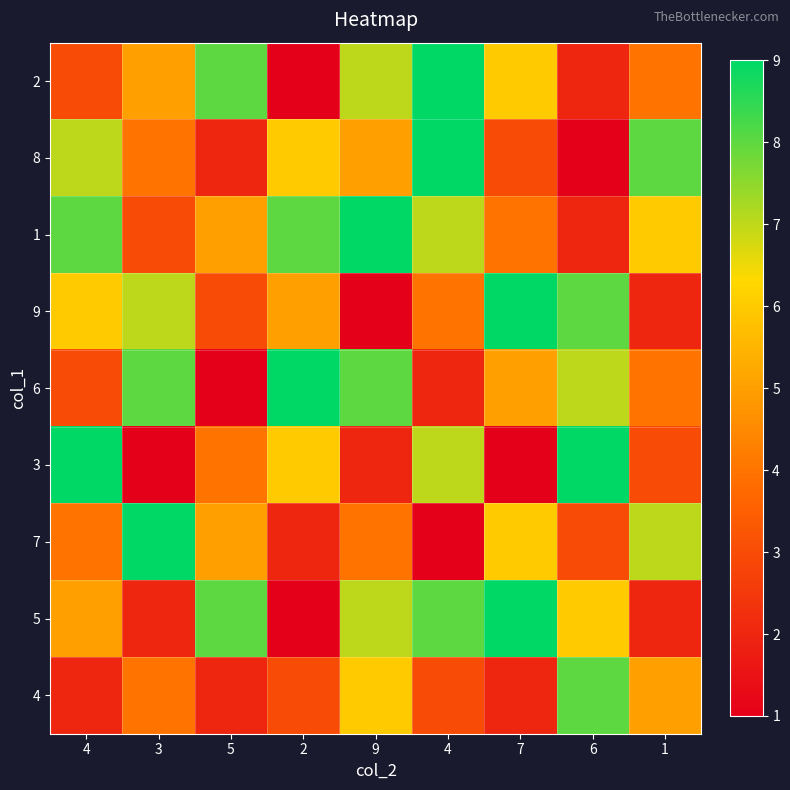

Which has a higher value, 7 or 6?

7